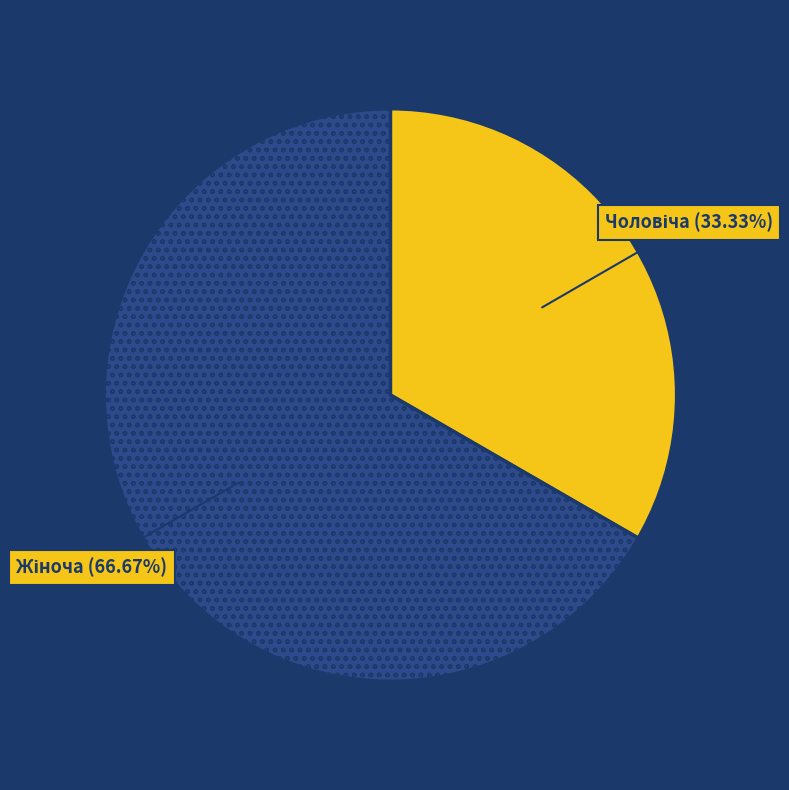

To the nearest percent, what is the average slice percentage?

50%